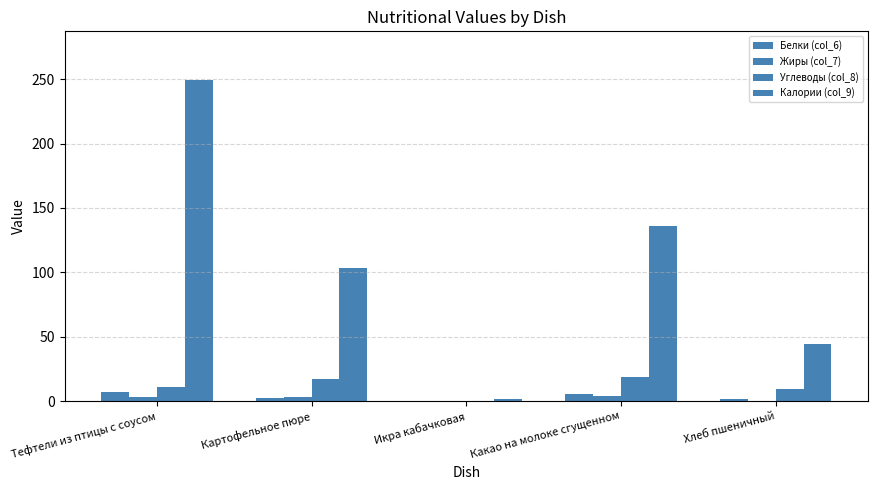

Count the number of data series in this chart.

4